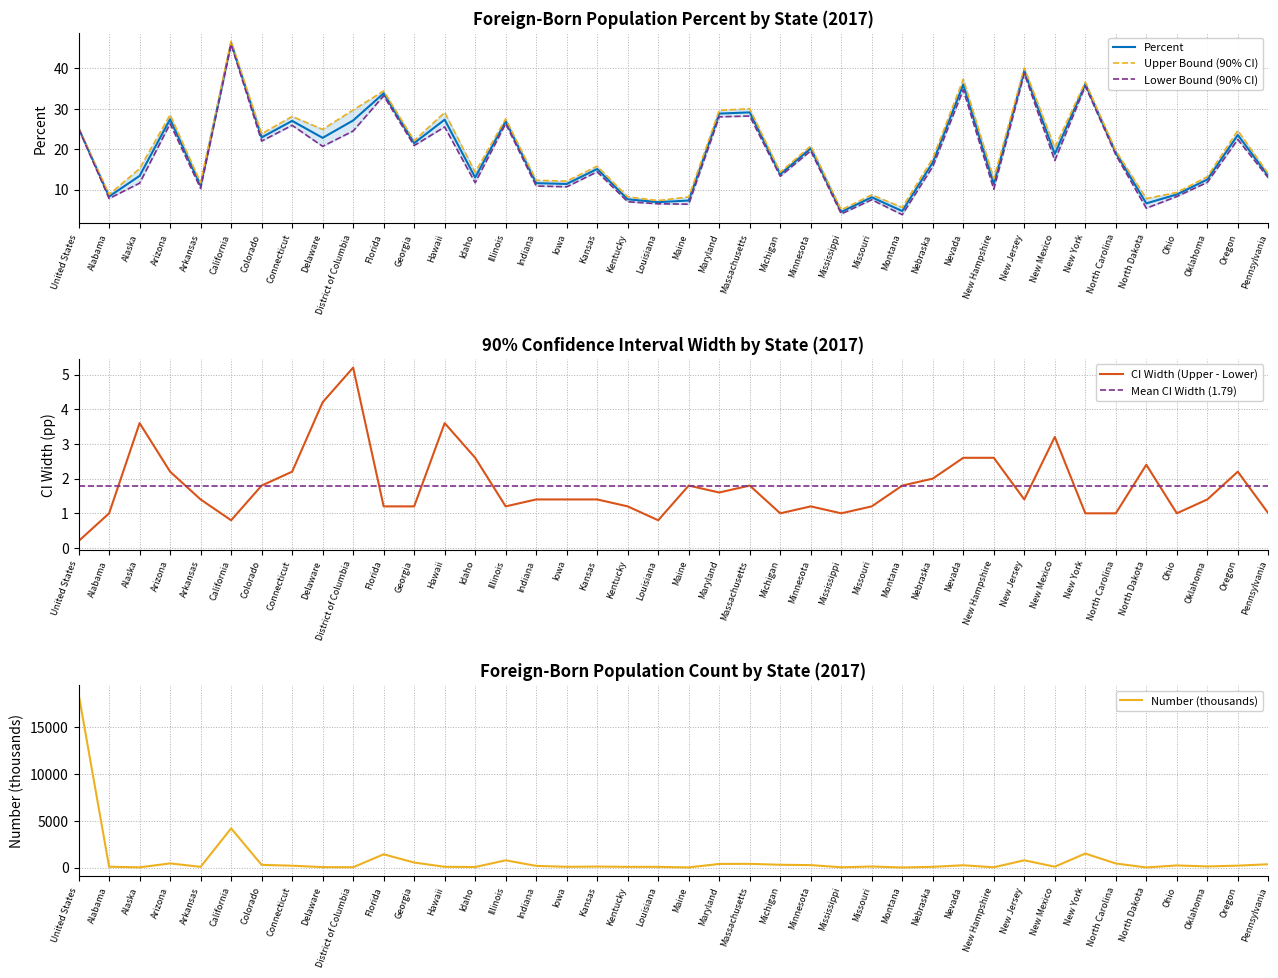

In Lower Bound (90% CI), how many points are higher than both neighbors (excluding endpoints)?

14